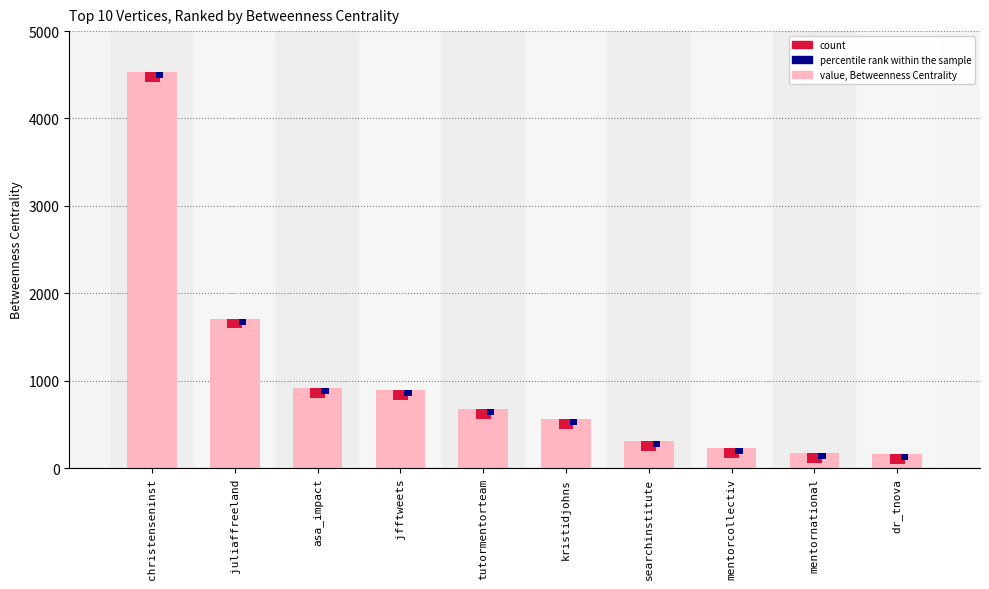

What is the label of the 1st bar from the left?

christenseninst